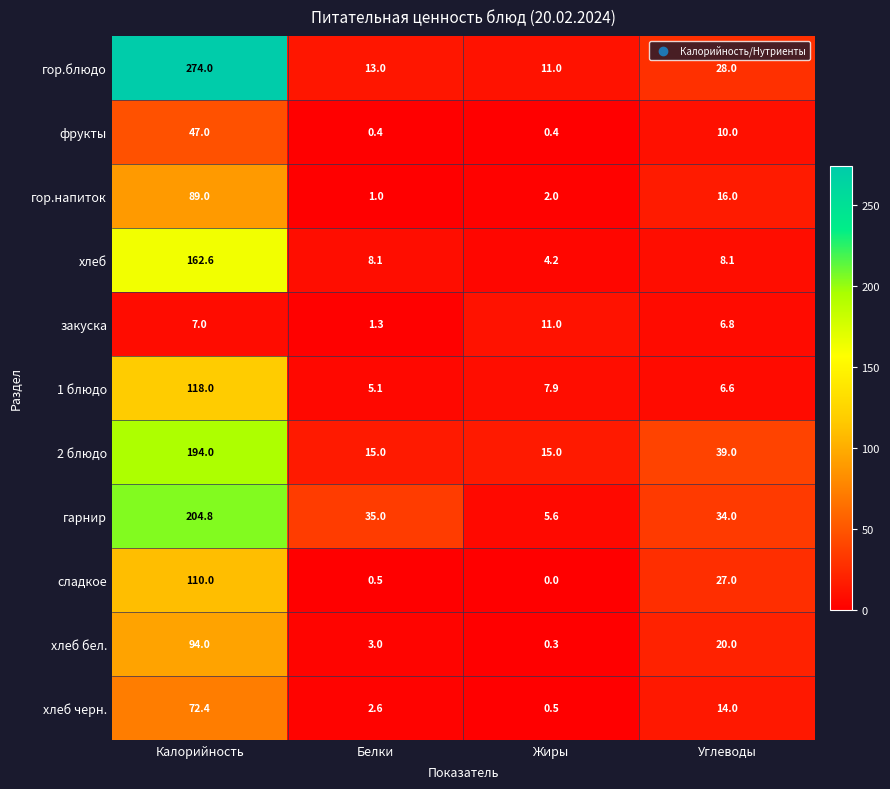

Which category has the lowest value across all series?

Жиры